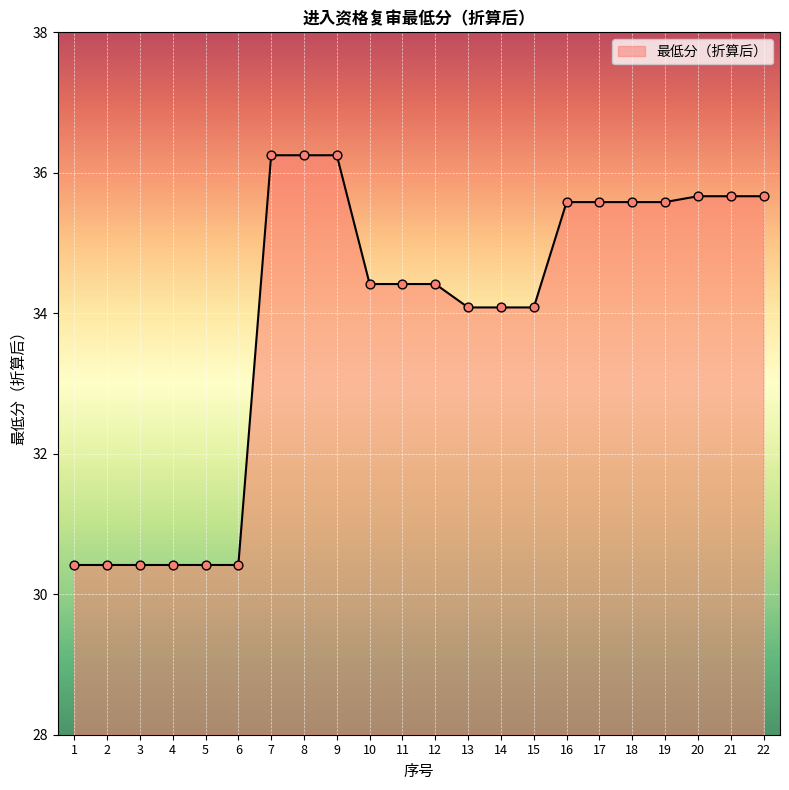

Approximately how many times larger is the value at 8 compared to 22?

1.0